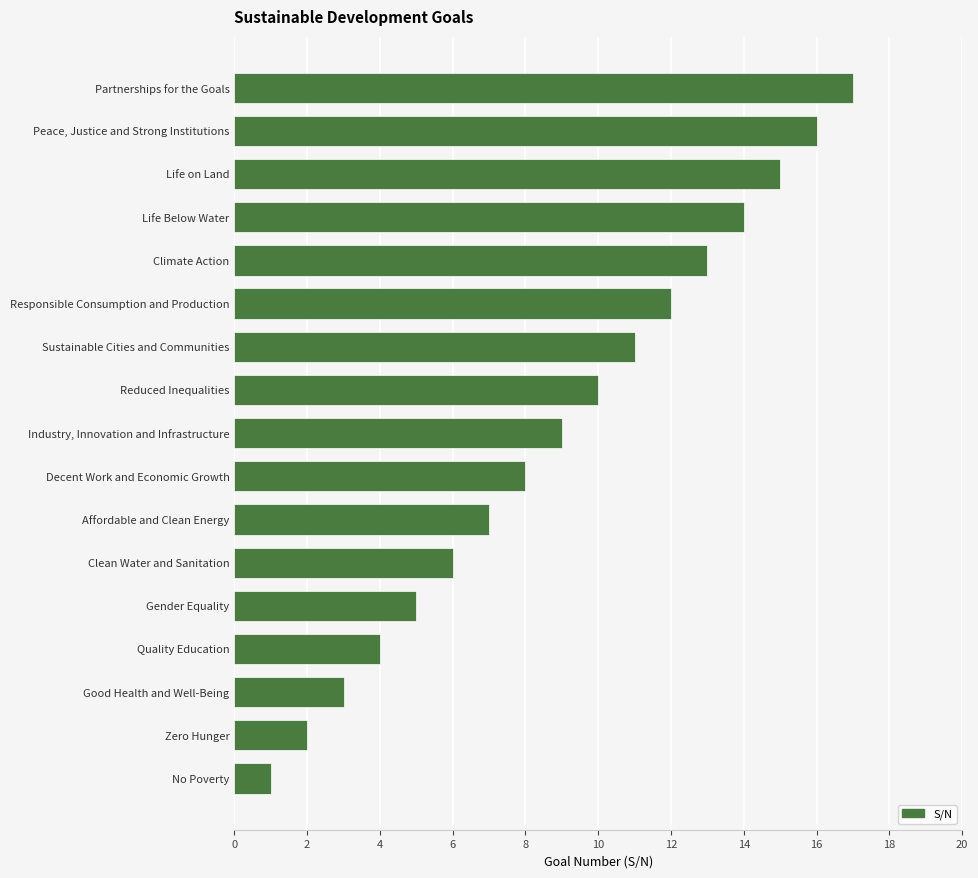

What is the greatest value displayed?

17